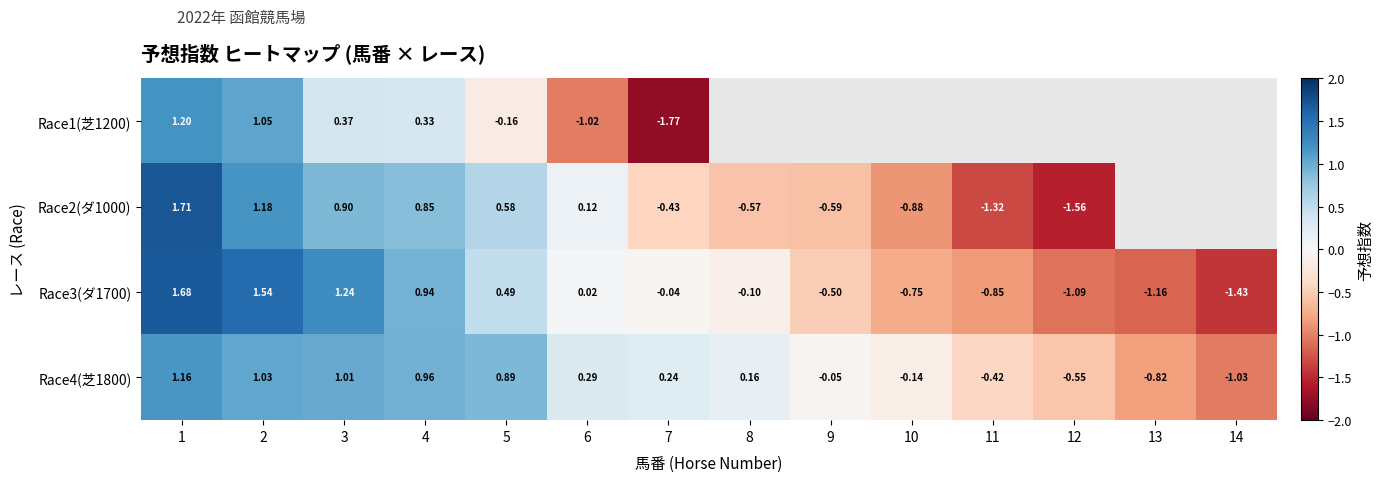

At which label is Race1(芝1200) closest to 0?

5